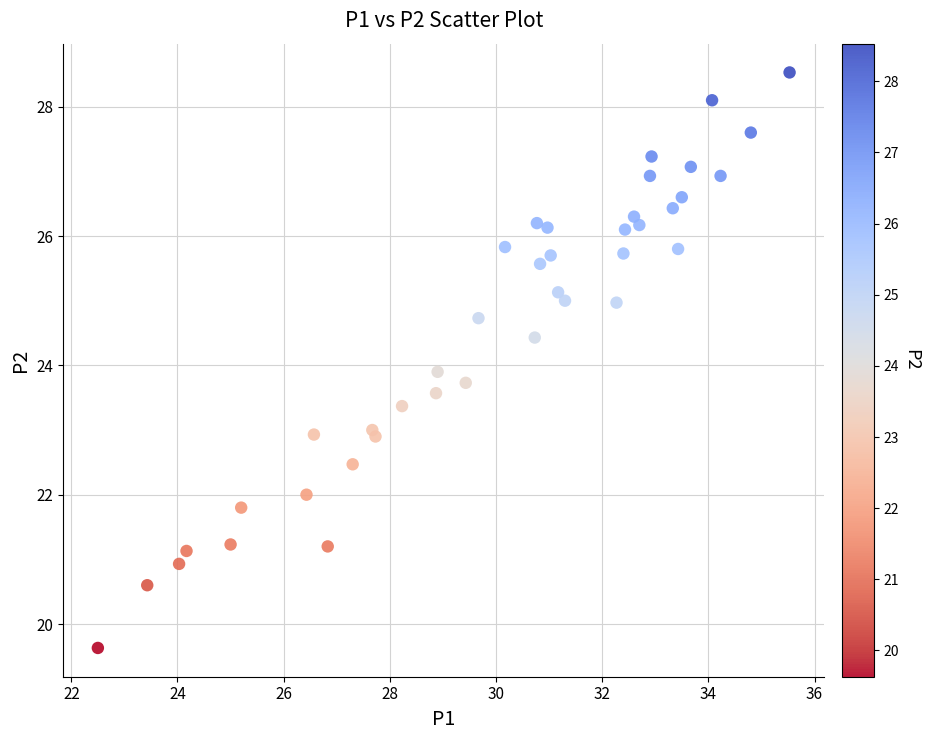

What Y value in the scatter plot is closest to 24?

23.9